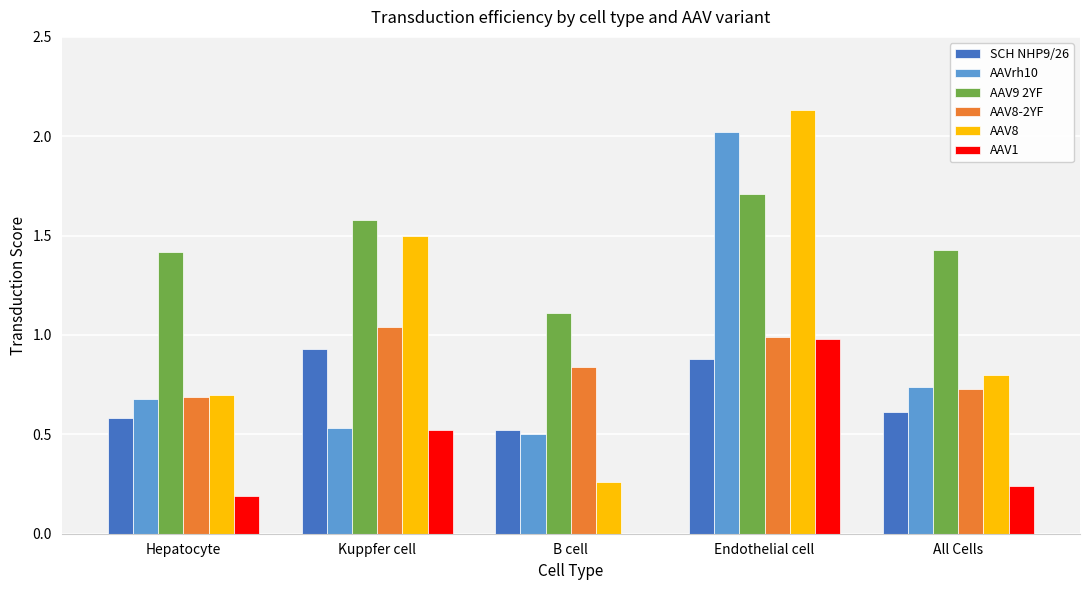

What is the spread (max minus min) of values at B cell?

1.1